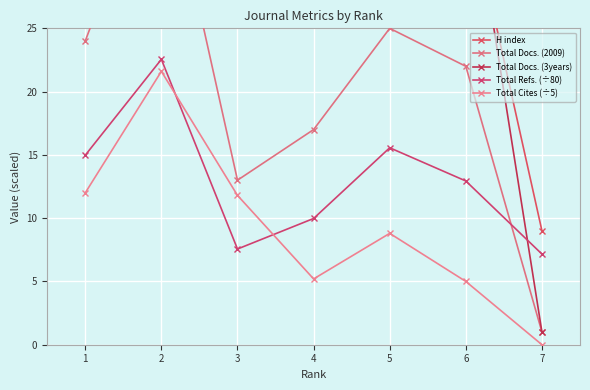

True or false: Total Refs. (÷80) has more than 0 points higher than both neighbors.

True